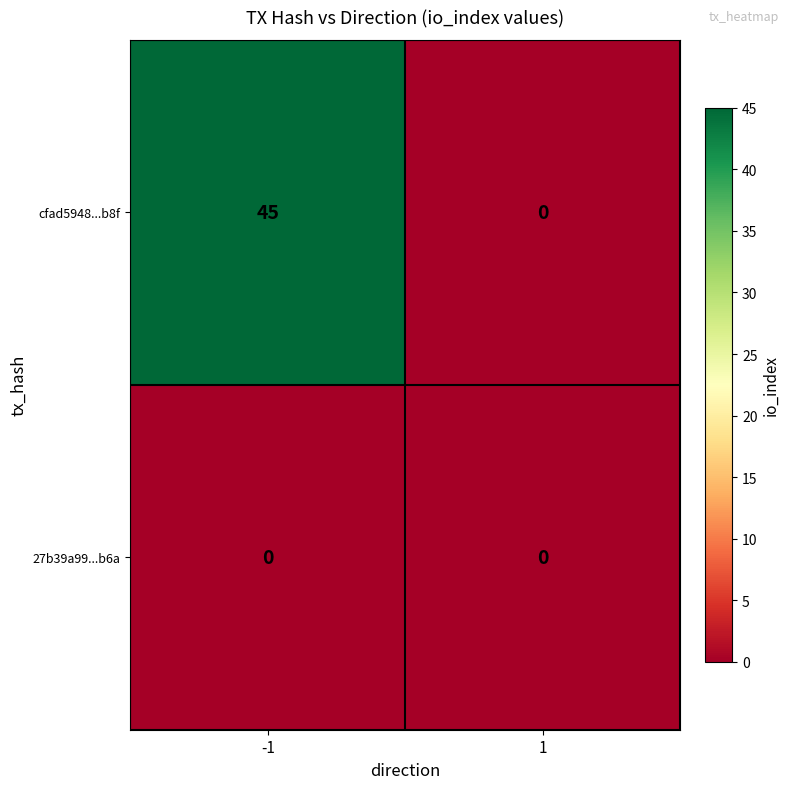

At which category is the sum across all series the highest?

-1